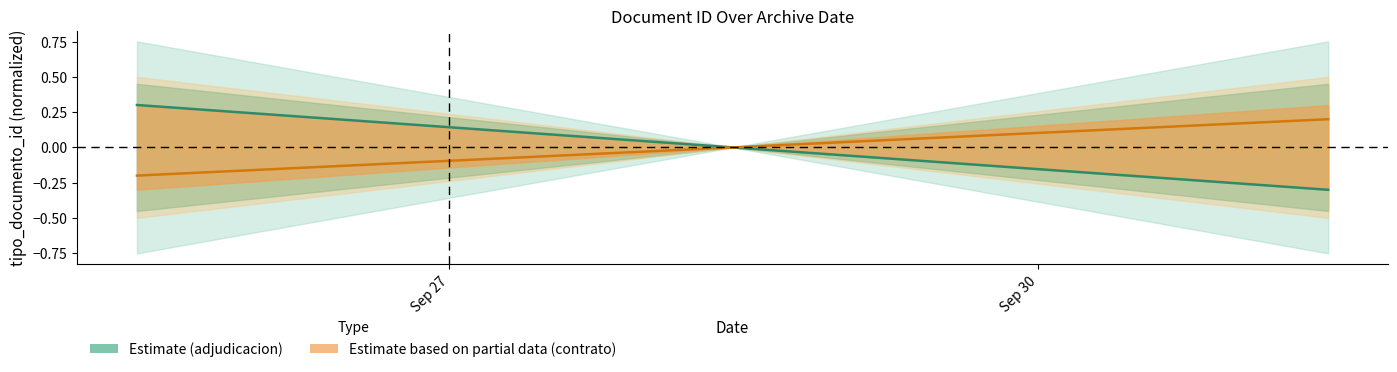

What is the minimum value for adjudicacion?

-0.3